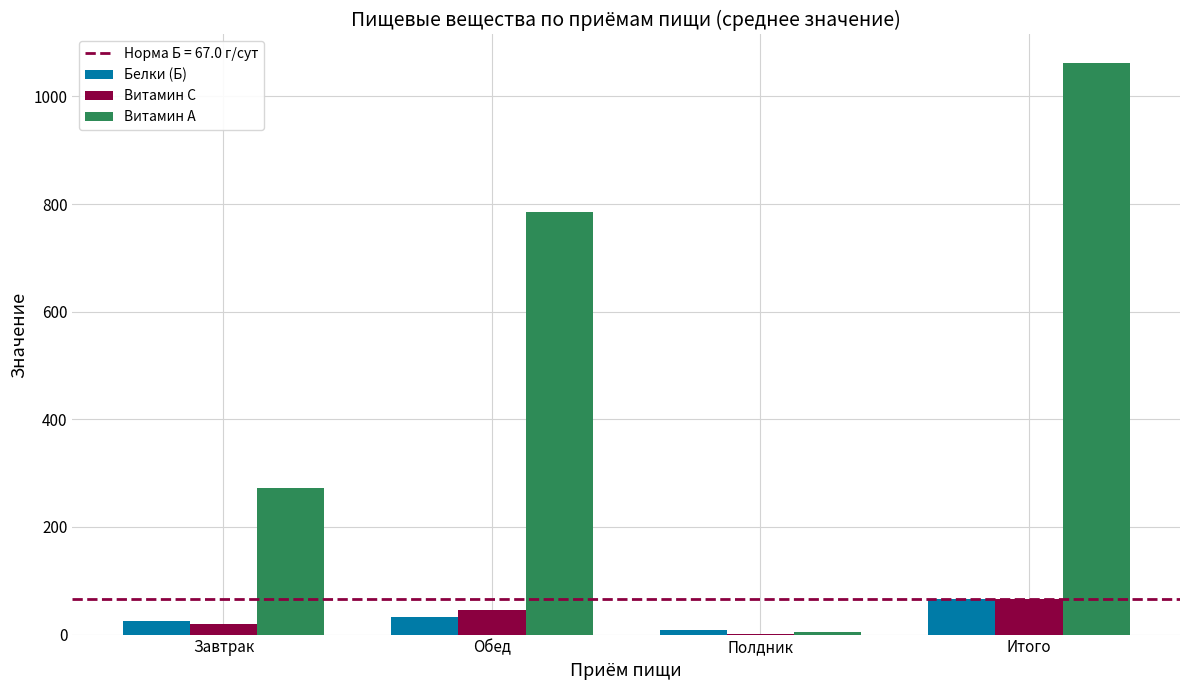

Which series has the largest range (max minus min)?

Витамин A